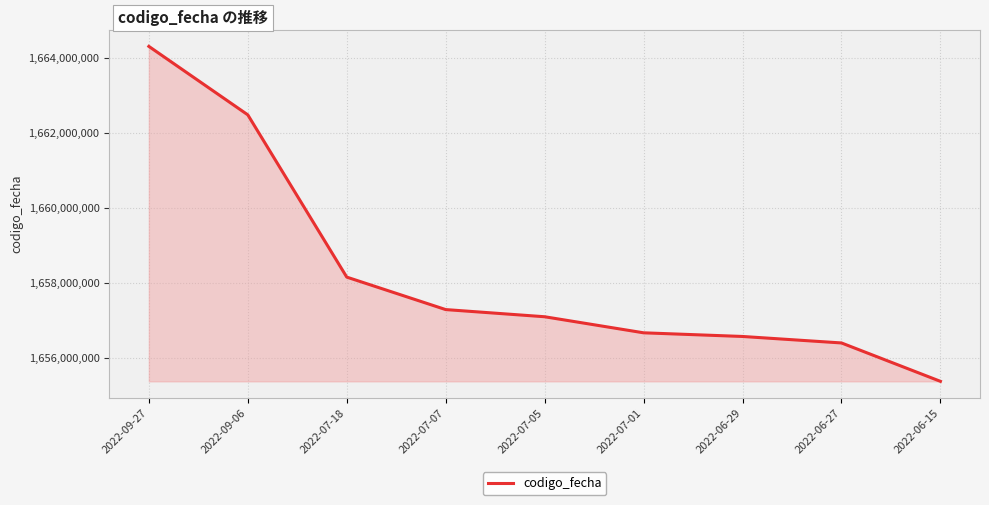

At which category does the chart reach its peak across all series?

2022-09-27